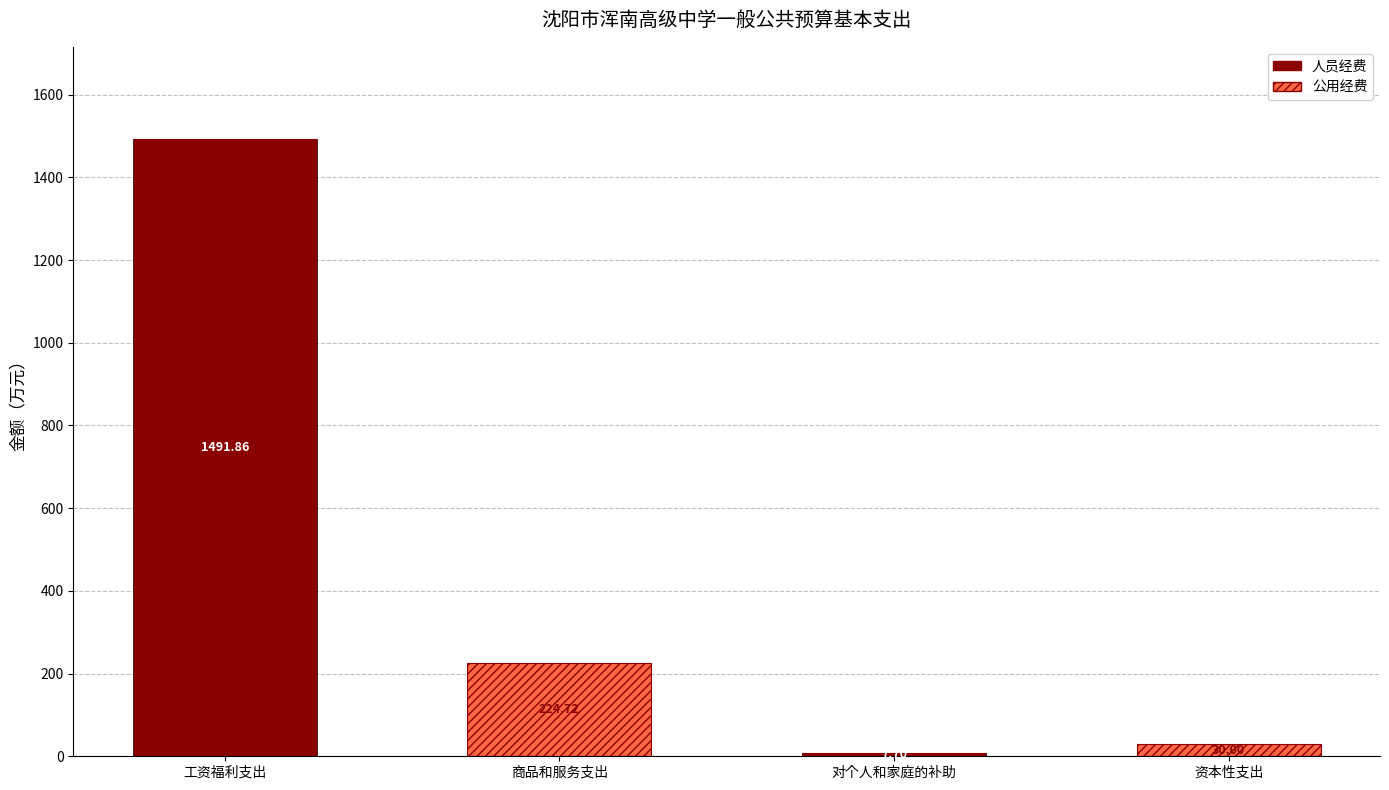

What is the sum of the 人员经费 values at 对个人和家庭的补助 and 资本性支出?

7.7